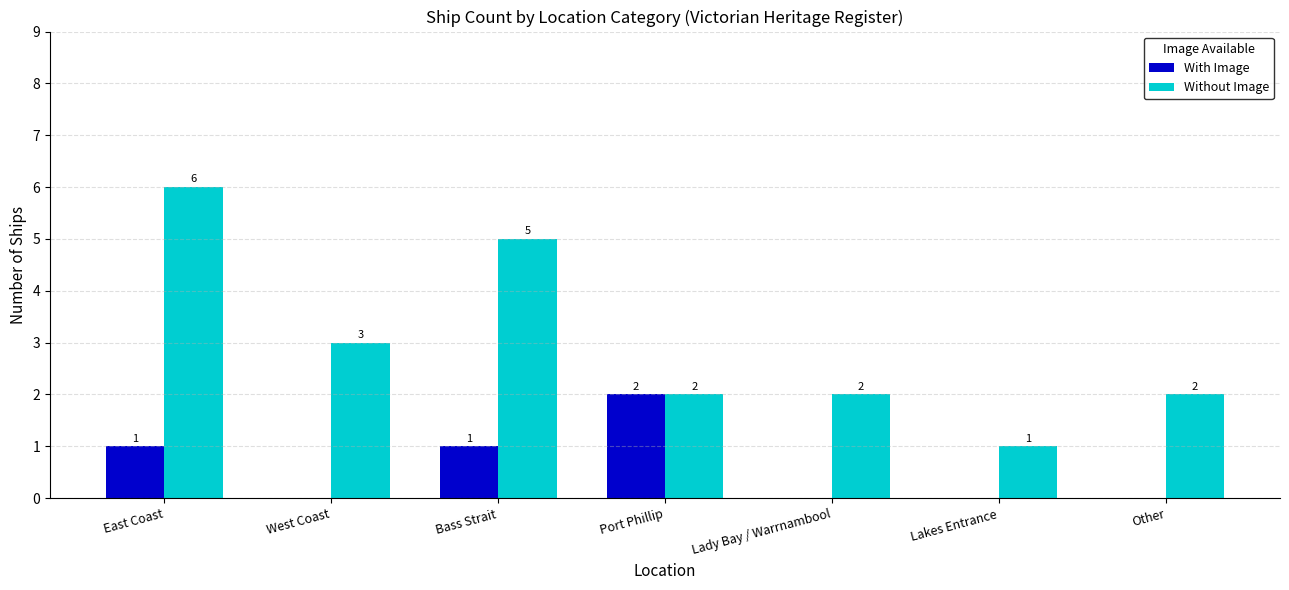

What is the total value across all series at Port Phillip?

4